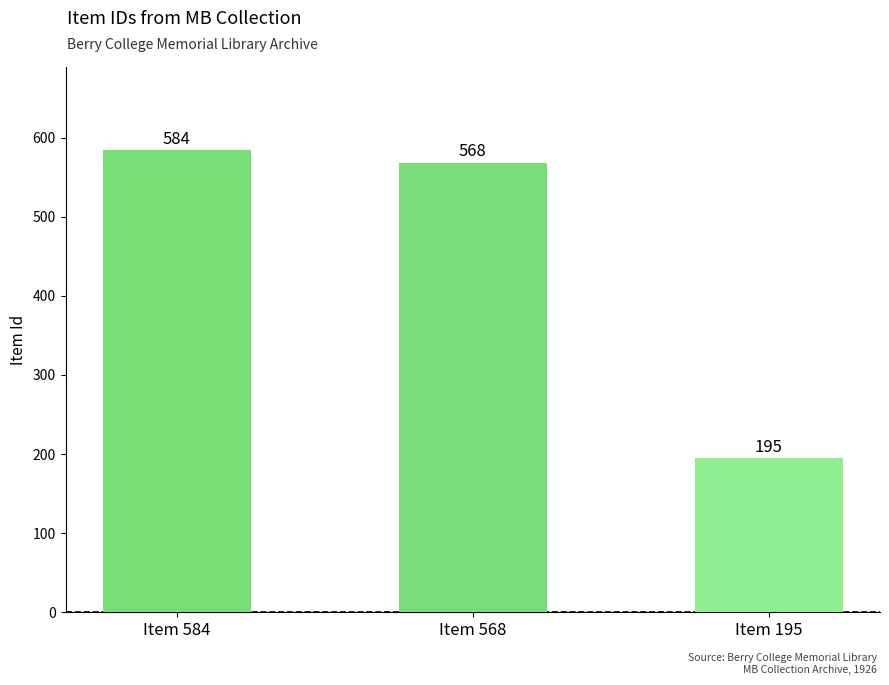

List the labels in order of value, largest first.

Item 584, Item 568, Item 195